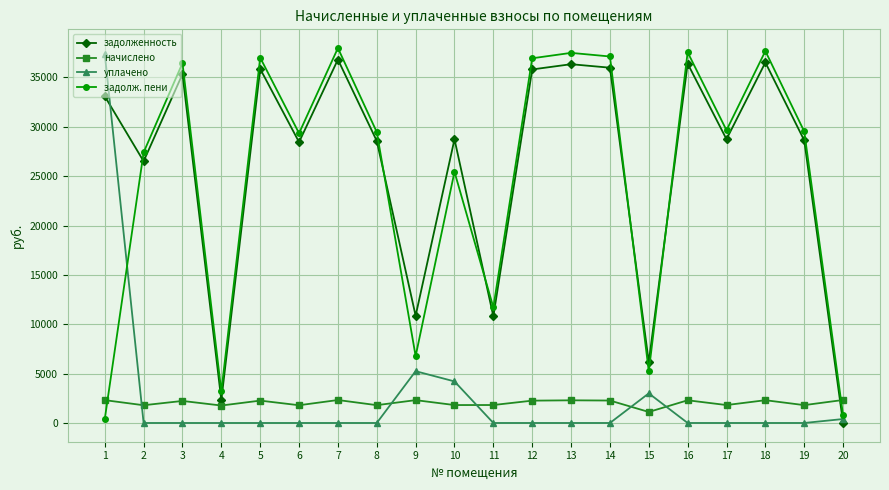

Is the value of задолж. пени at 10 greater than the value of начислено at 13?

Yes